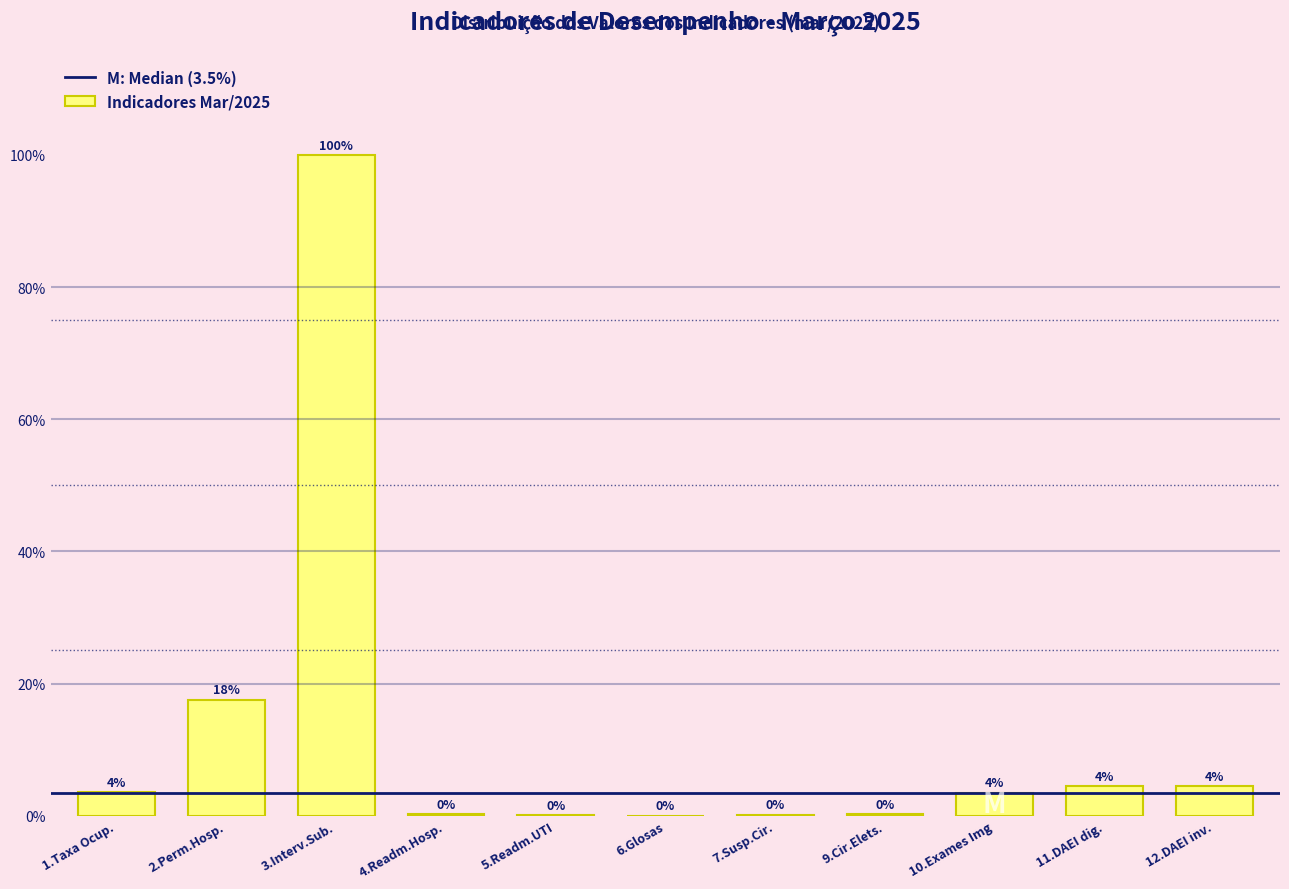

The value at 6.Glosas is 45.2. True or false?

False